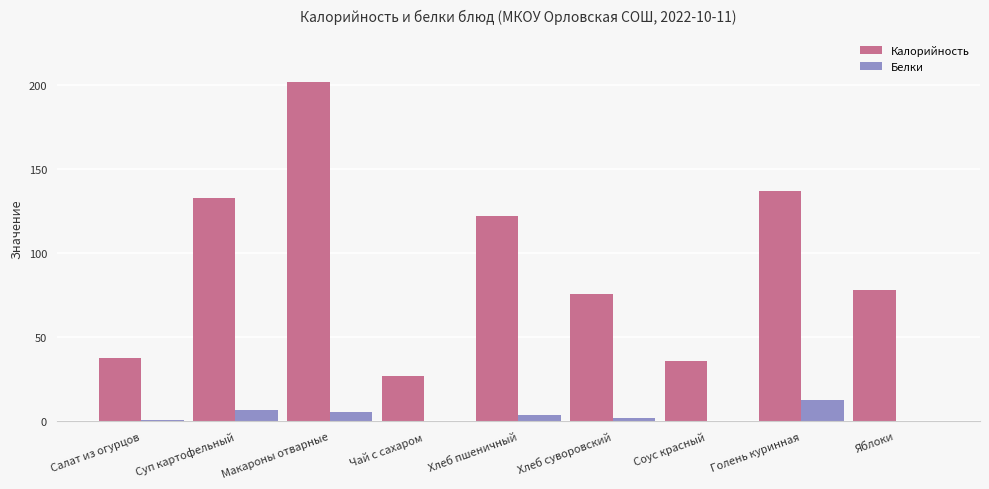

What is the sum of the Белки values at Салат из огурцов and Макароны отварные?

5.9